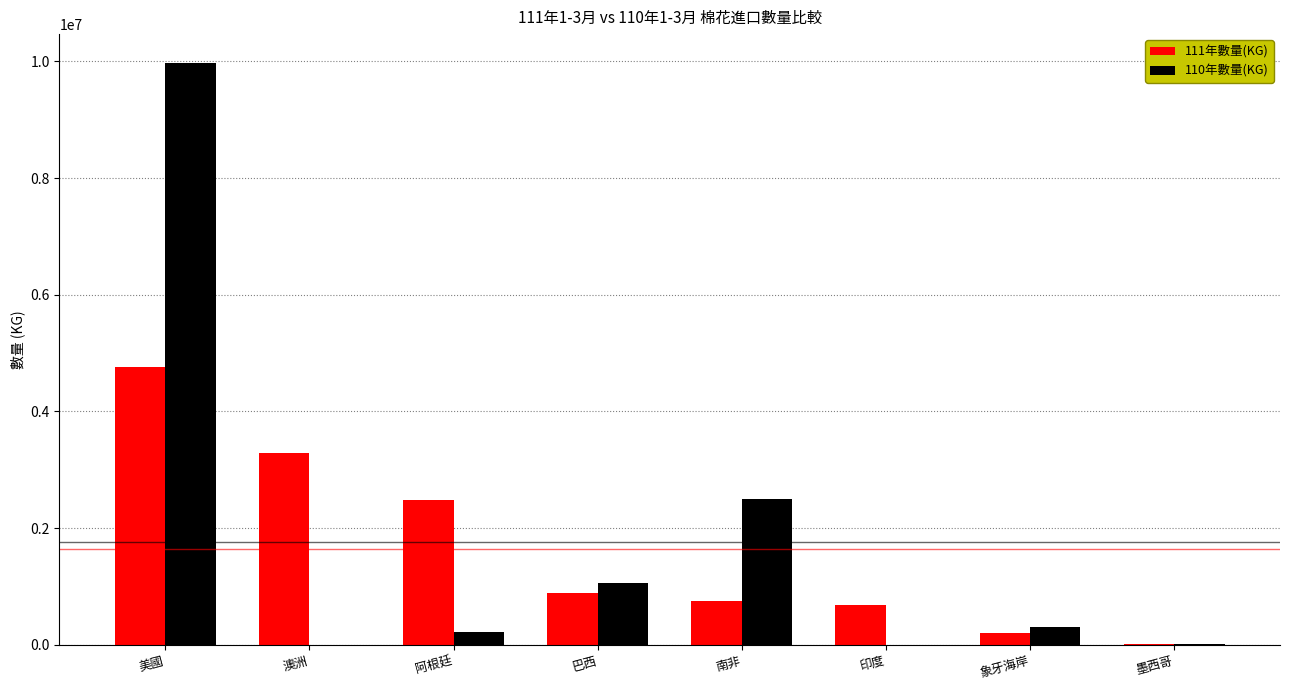

What is the difference between the 111年數量(KG) values at 阿根廷 and 印度?

1811861